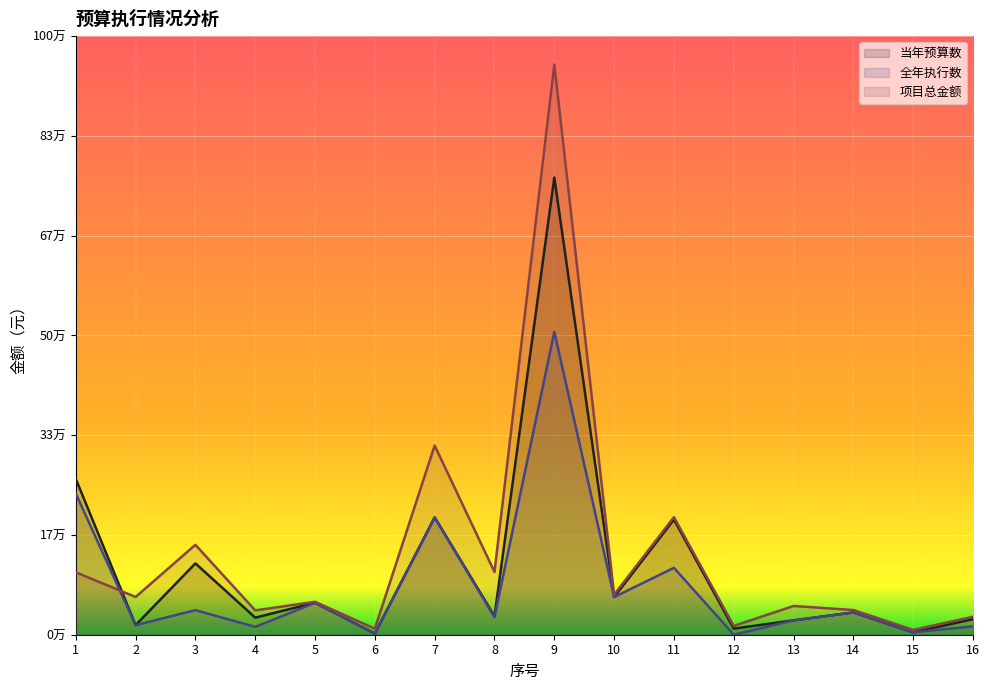

Which series has the largest range (max minus min)?

项目总金额